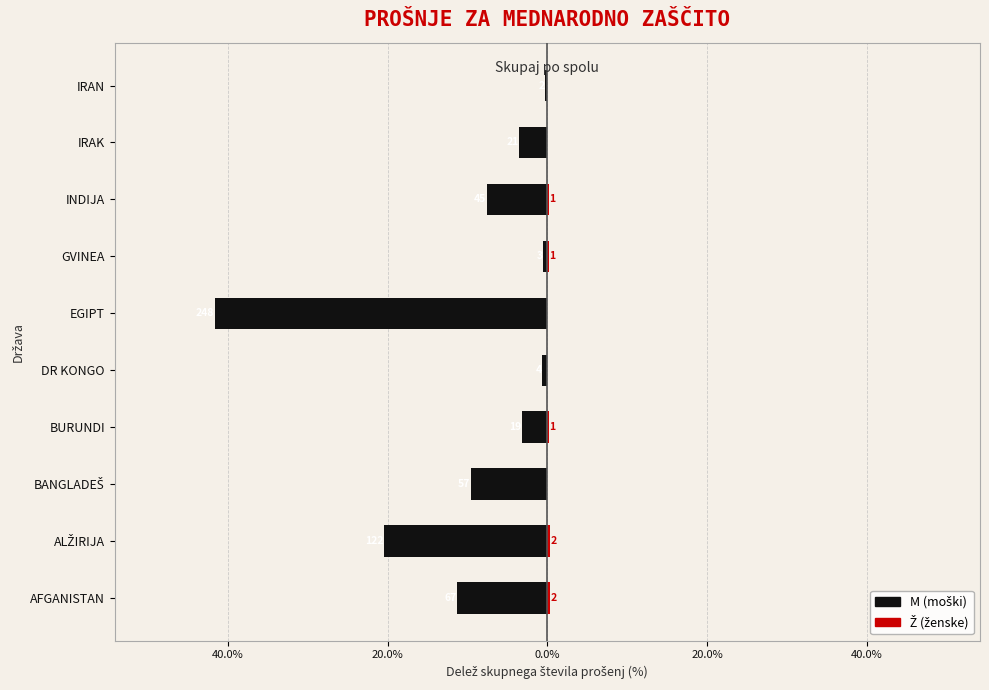

Which has a higher value, IRAN or IRAK?

IRAN